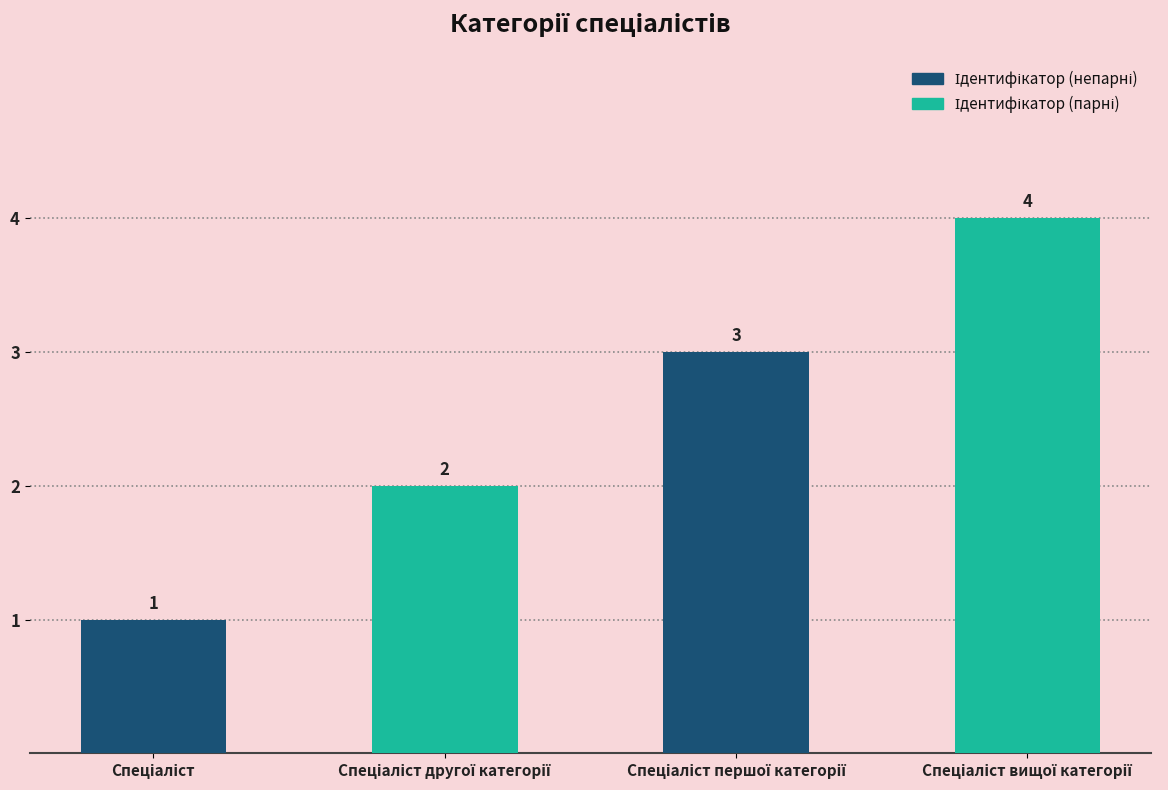

How many values are between 2 and 4?

3